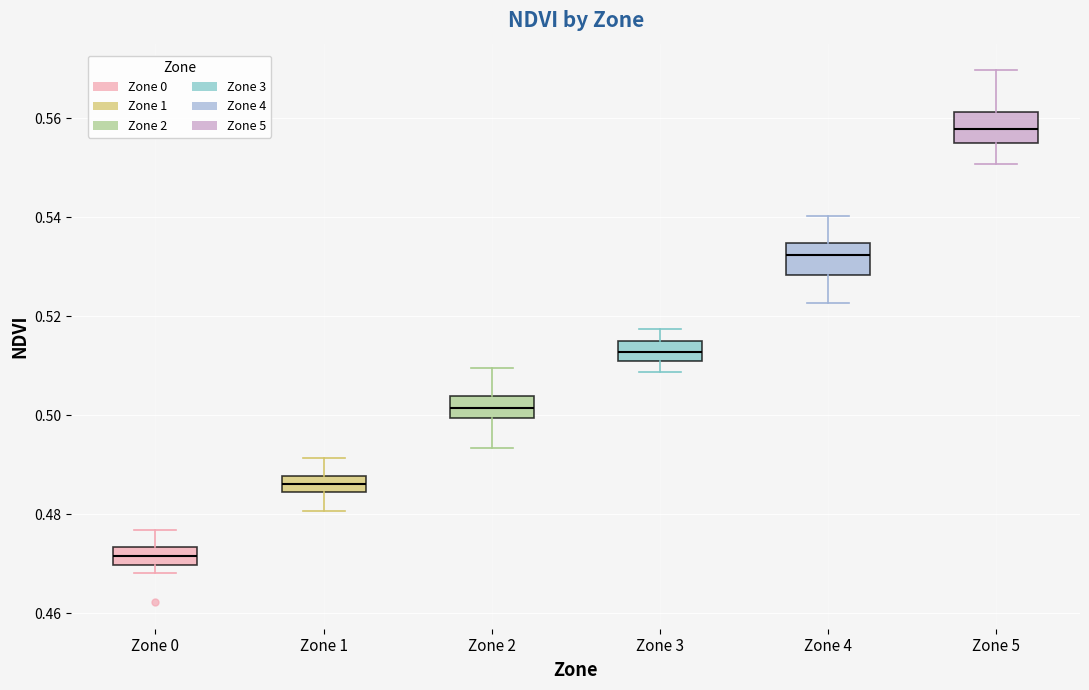

Where is the upper edge of the box for Zone 0 on the y-axis? The values are not printed on the chart, so give them approximately, as read against the axis.

0.474